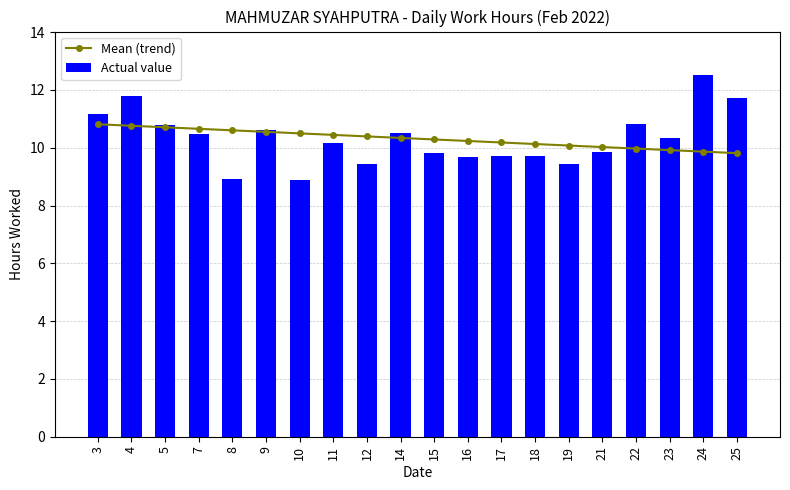

What is the maximum value for Actual value?

12.5